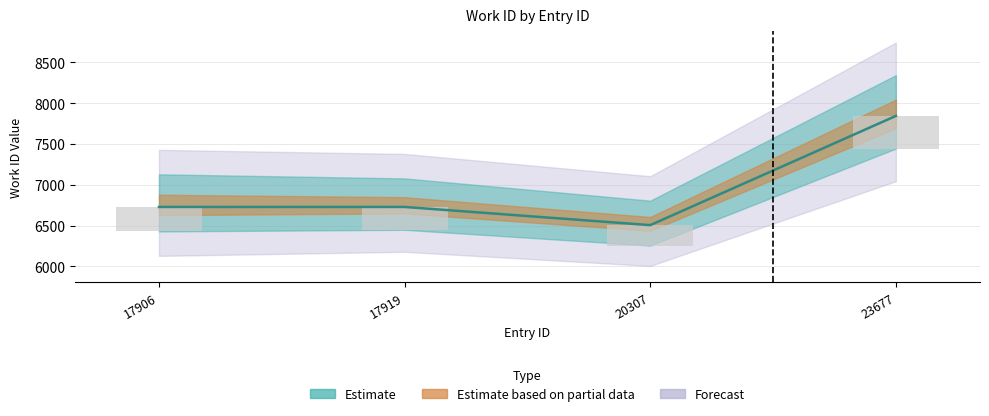

What is the greatest value displayed?

7845